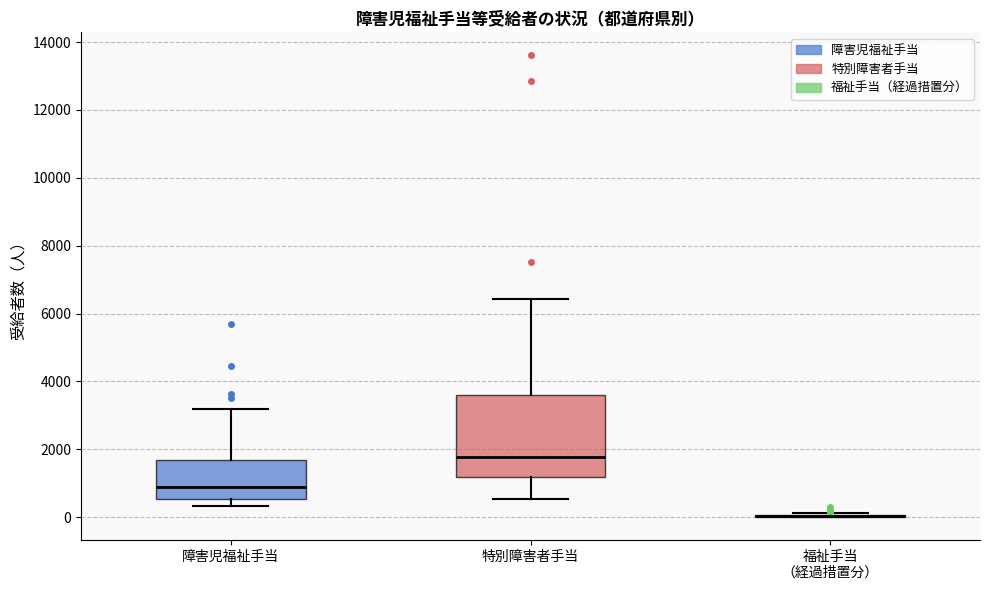

Reading left to right, transcribe this box plot: for each box, give where its median line is, the range the box spans, and where its two whiskers end, as read against the y-axis. The values are not printed on the chart, so give them approximately, as read against the axis.

障害児福祉手当: median 1000, box 600 to 1600, whiskers 400 to 3200
特別障害者手当: median 1800, box 1200 to 3600, whiskers 600 to 6400
福祉手当 （経過措置分）: box collapsed to a line at 0, whiskers 0 to 200